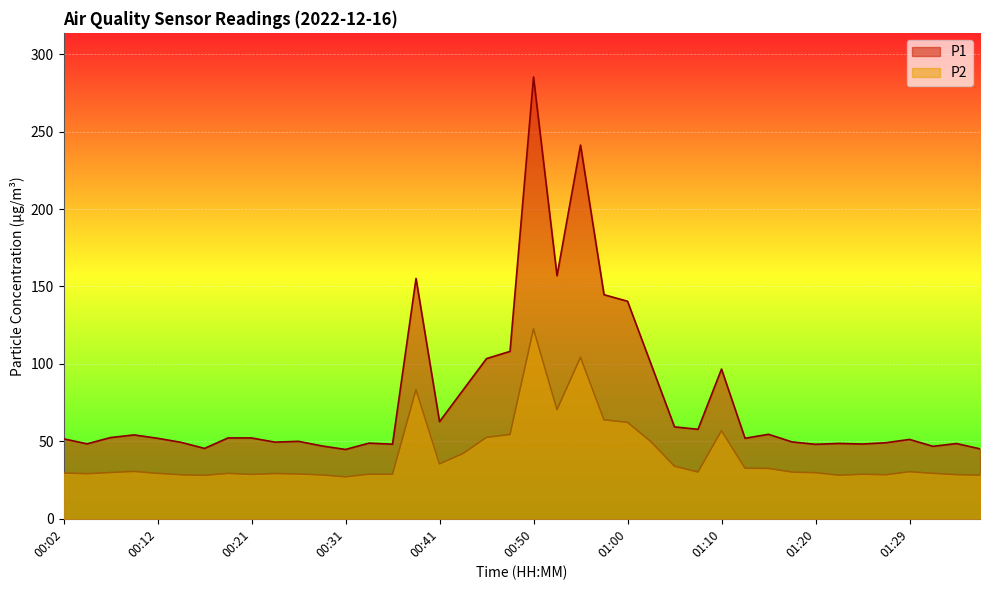

The P2 series shows 35.4 at 00:41. True or false?

True